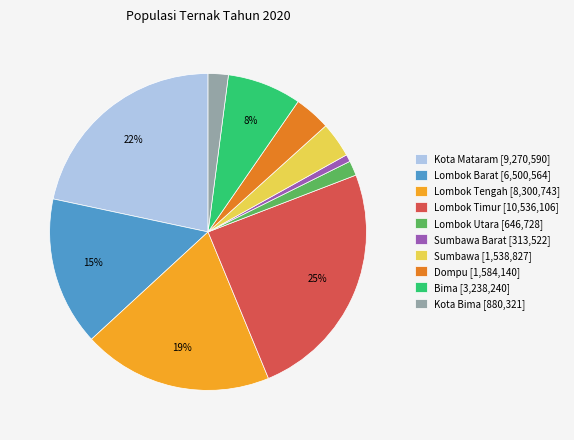

Does any single category account for the majority?

No